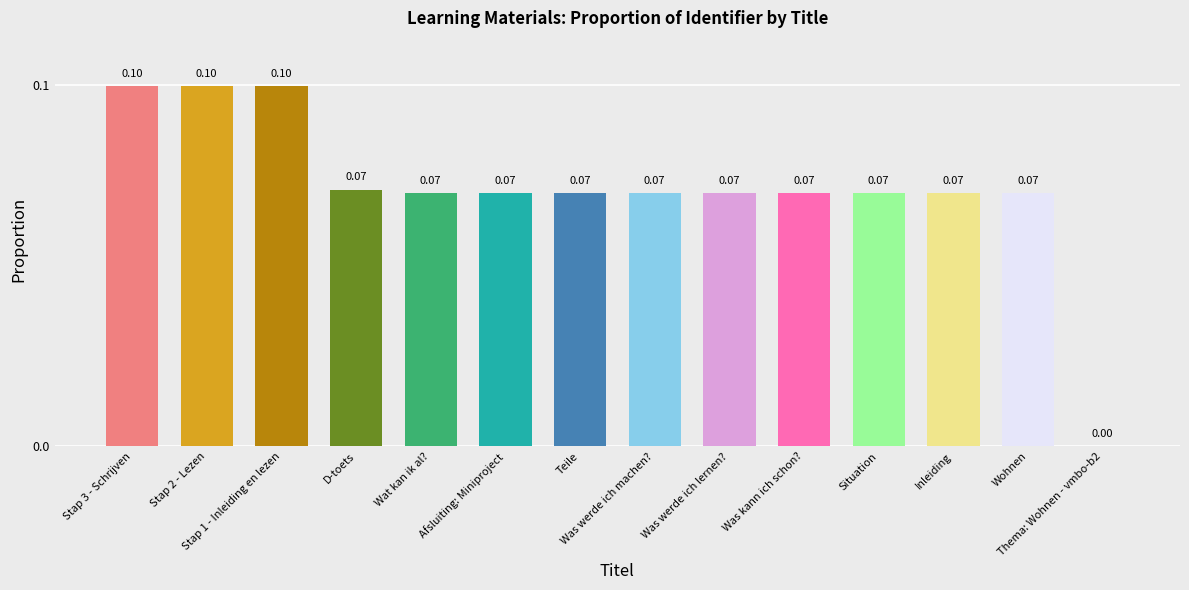

What is the sum of all values?

1.0